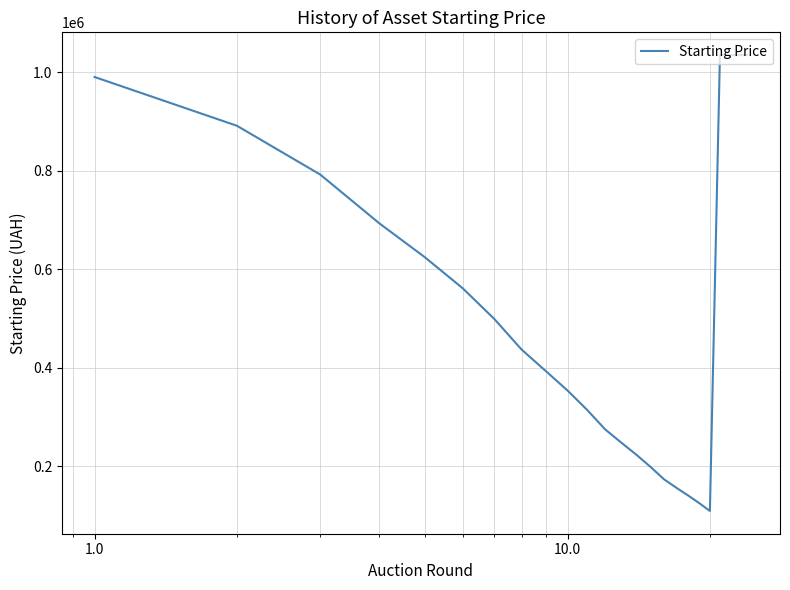

How many lines are shown in the chart?

1